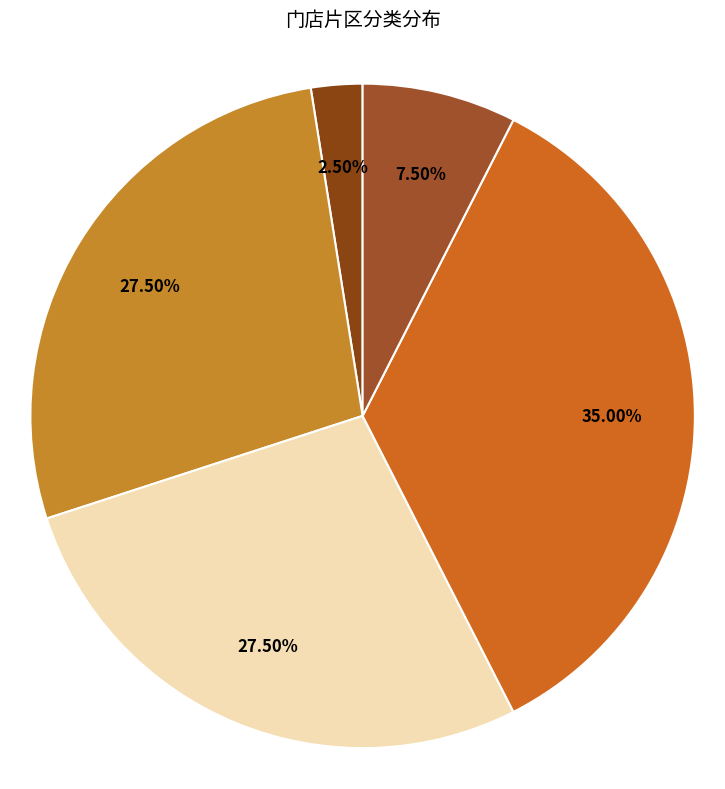

Which slice is the smallest?

旗舰片